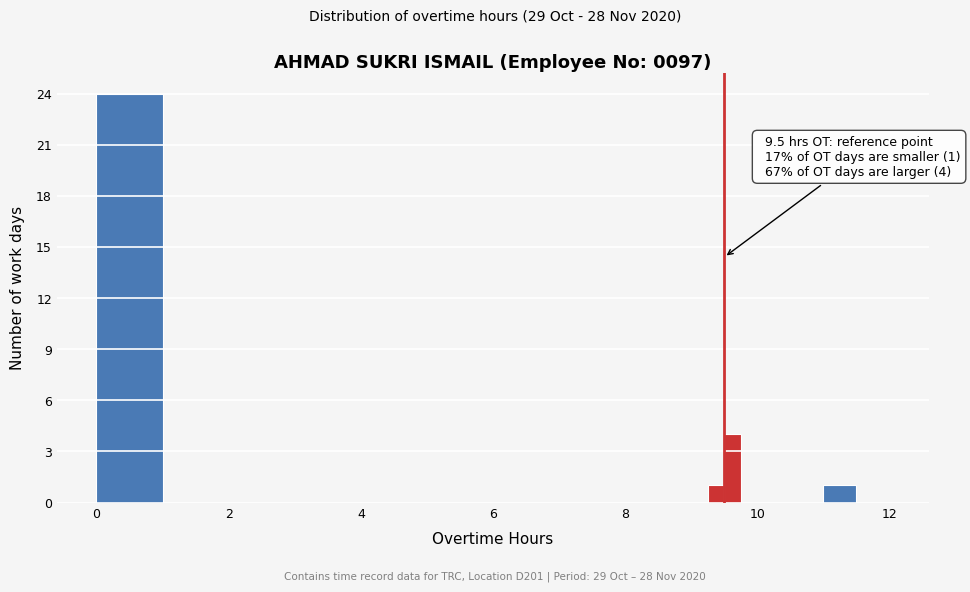

Read against the x-axis, roughly where is the centre of the tallest bar?

0.6